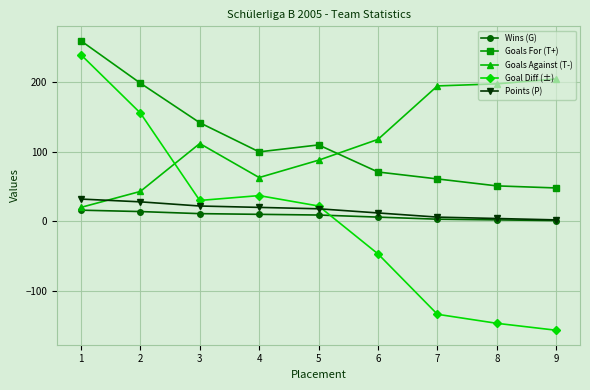

At which category is the sum across all series the highest?

1